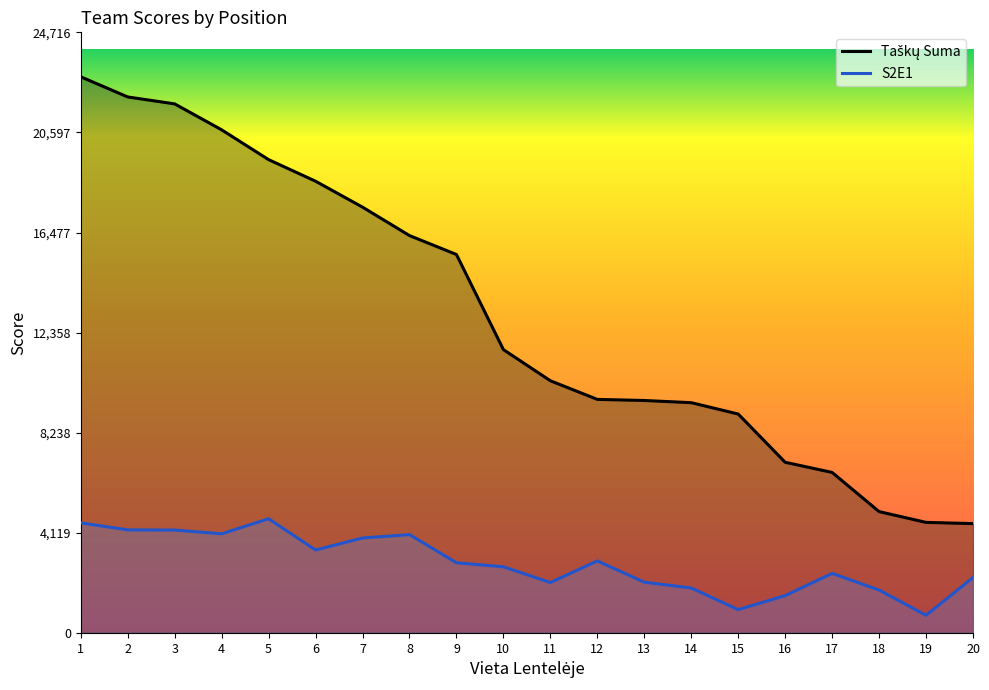

At which category is the sum across all series the highest?

1